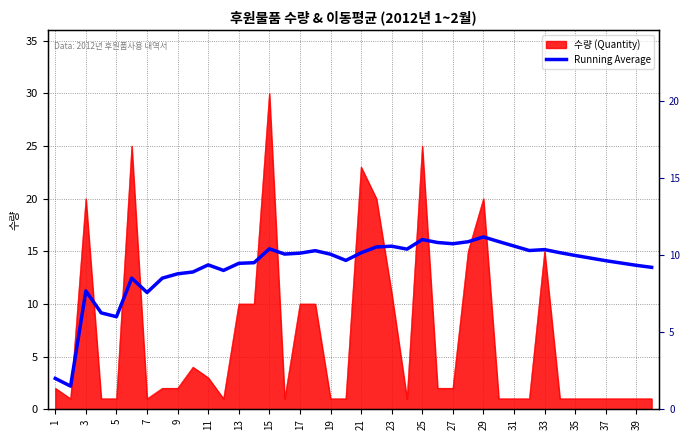

True or false: the data has more than 2 interior local peaks.

True